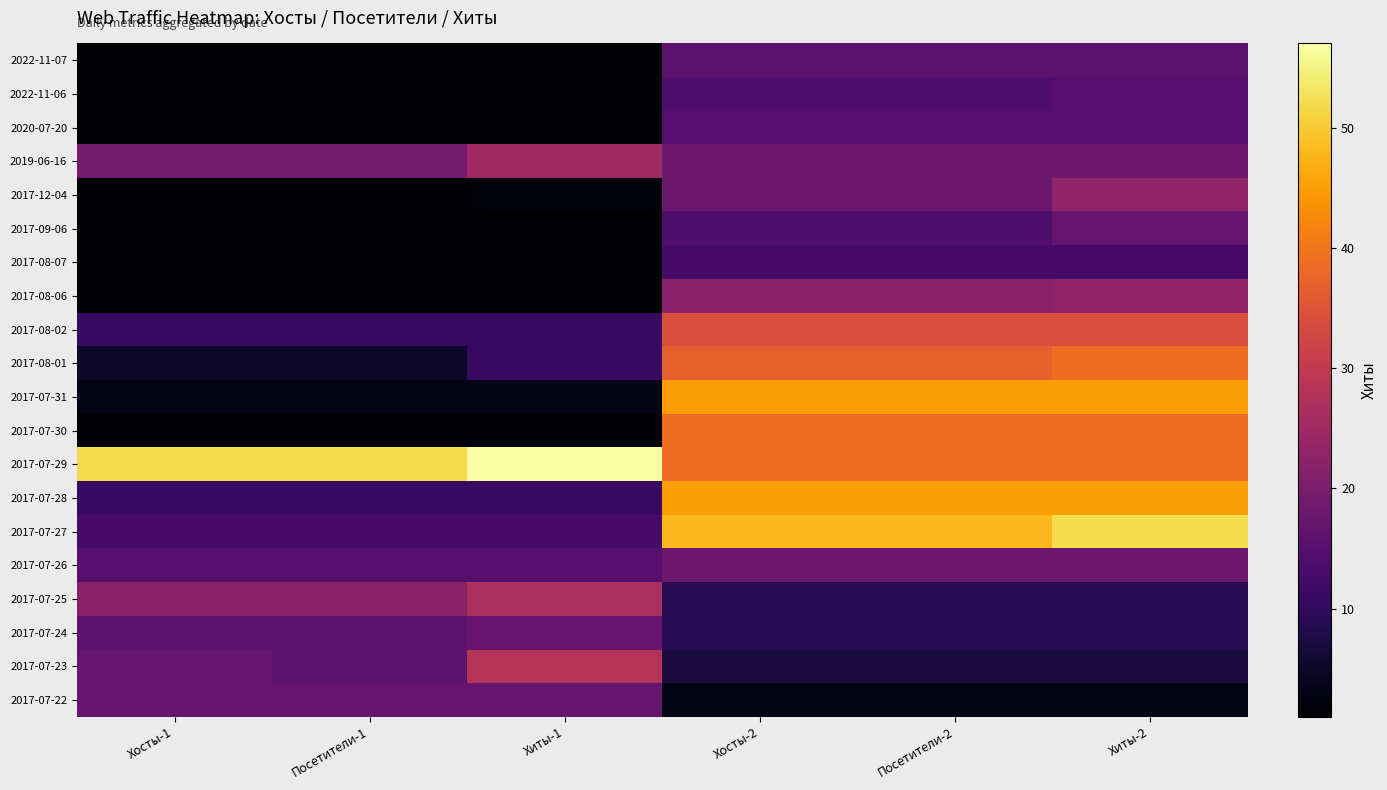

At Хосты-2, list the series in order from smallest to largest.

2017-07-22, 2017-07-23, 2017-07-25, 2017-07-24, 2017-08-07, 2022-11-06, 2017-09-06, 2020-07-20, 2022-11-07, 2019-06-16, 2017-12-04, 2017-07-26, 2017-08-06, 2017-08-02, 2017-08-01, 2017-07-30, 2017-07-29, 2017-07-31, 2017-07-28, 2017-07-27